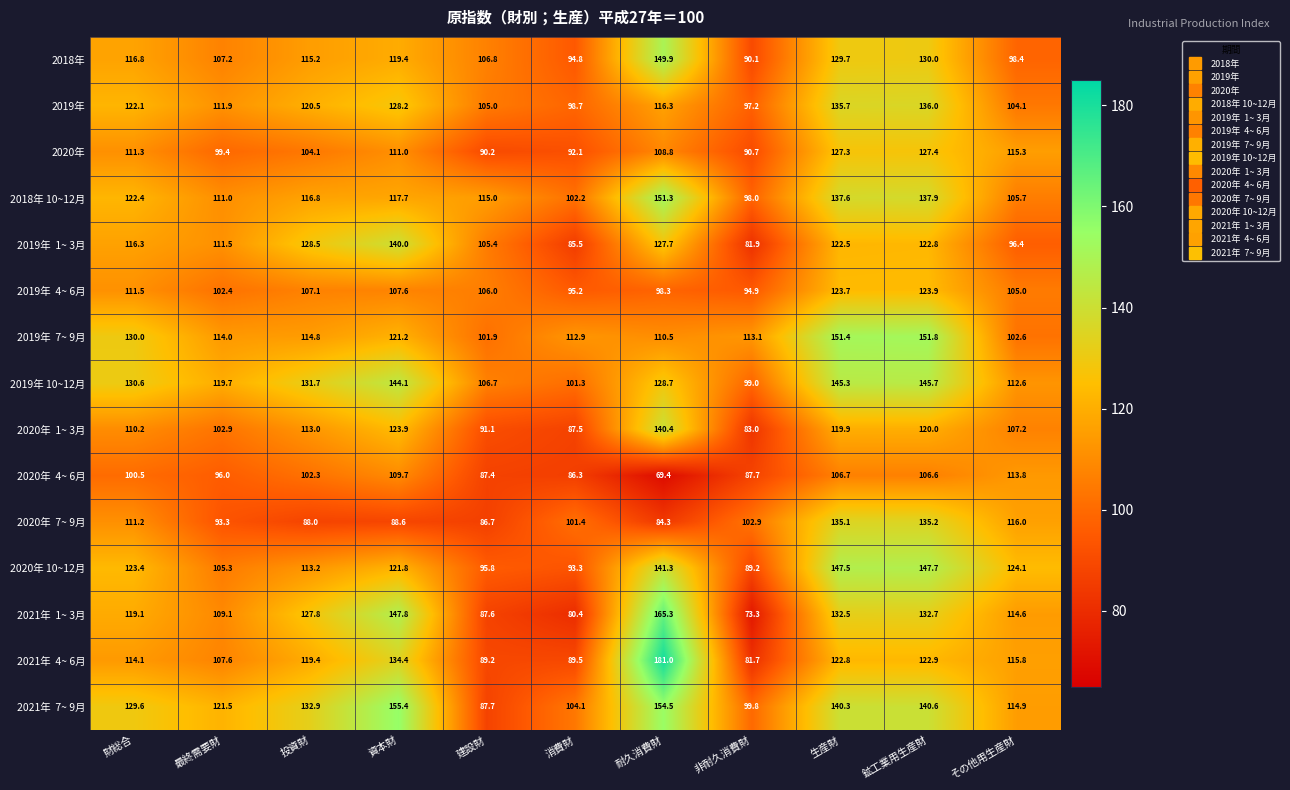

What is the total value across all series at 生産財?

1978.0